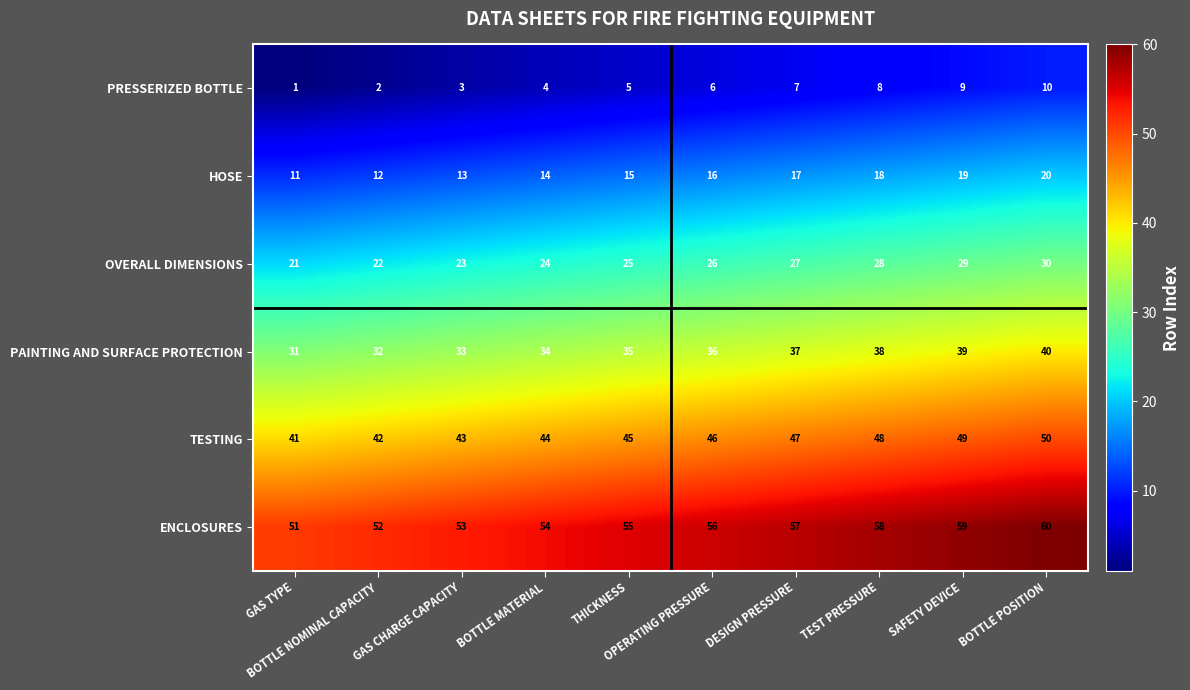

How many TESTING values are between 43 and 48?

6